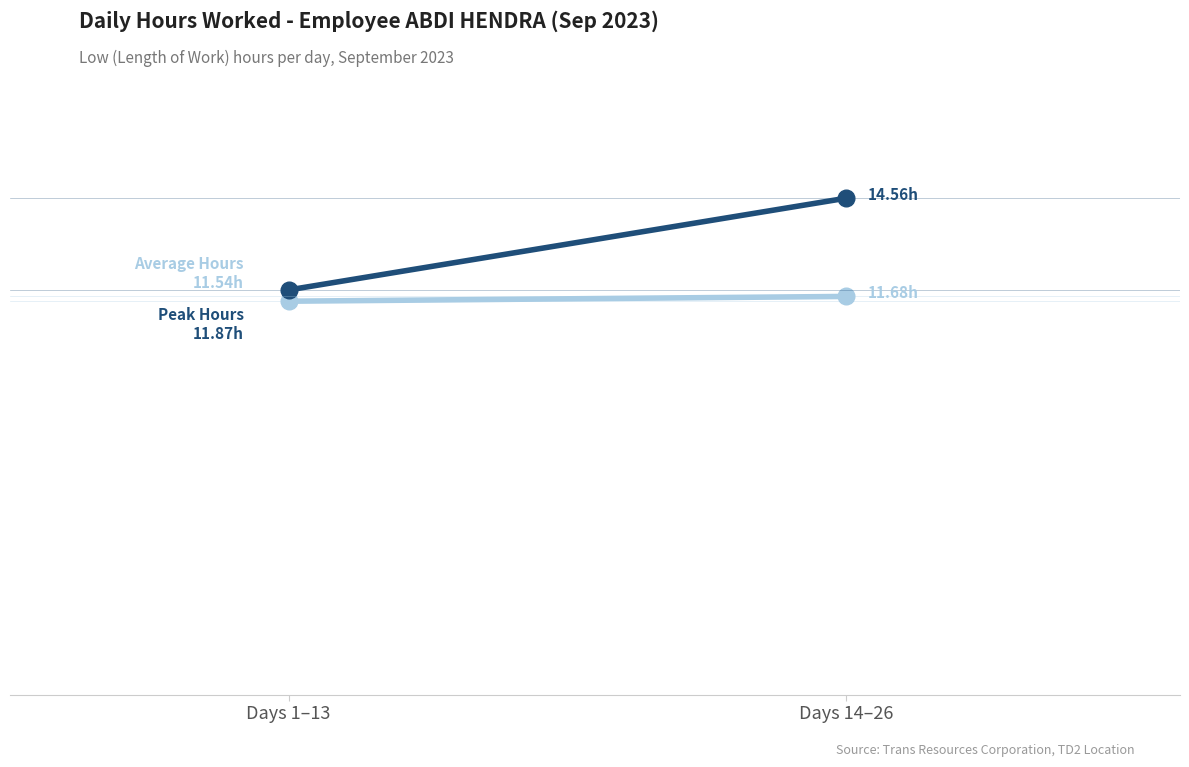

At which label does Average Daily Hours (Low) reach its minimum?

Days 1–13